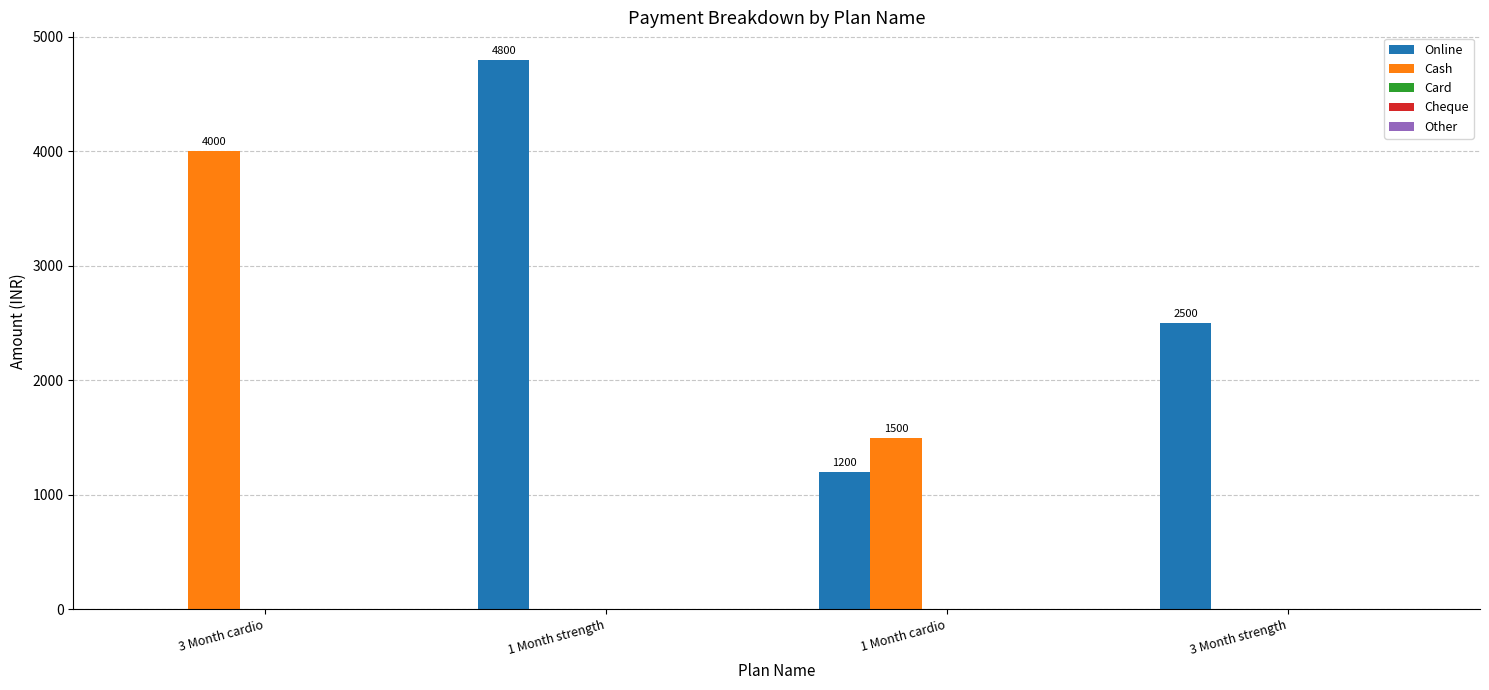

At which category is the sum across all series the highest?

1 Month strength